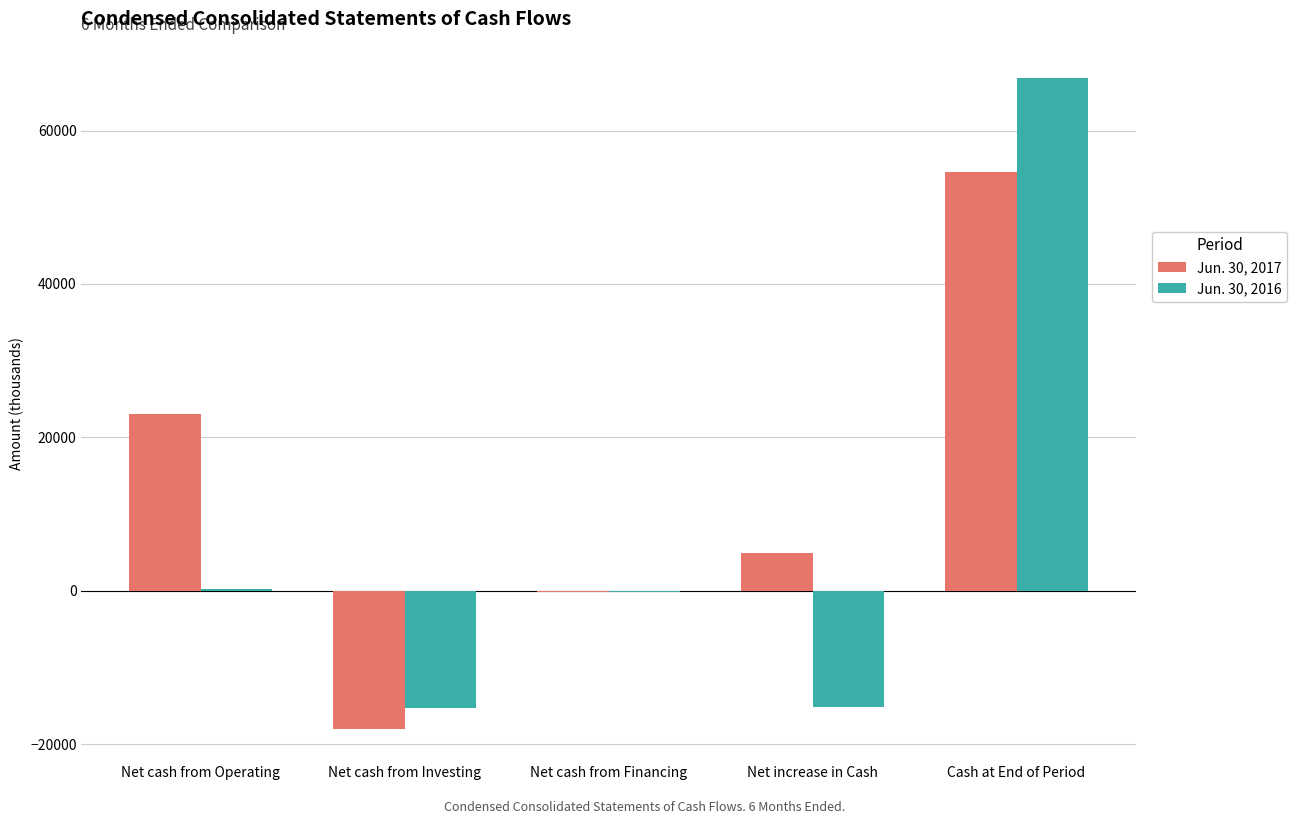

Which series has the largest total across all categories?

Jun. 30, 2017